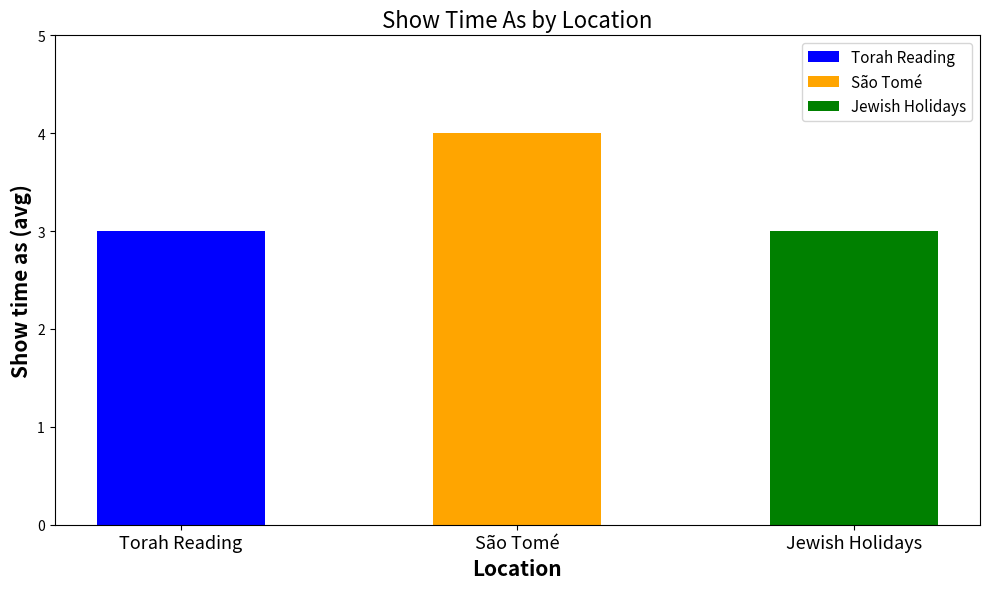

What is the minimum value shown in the chart?

3